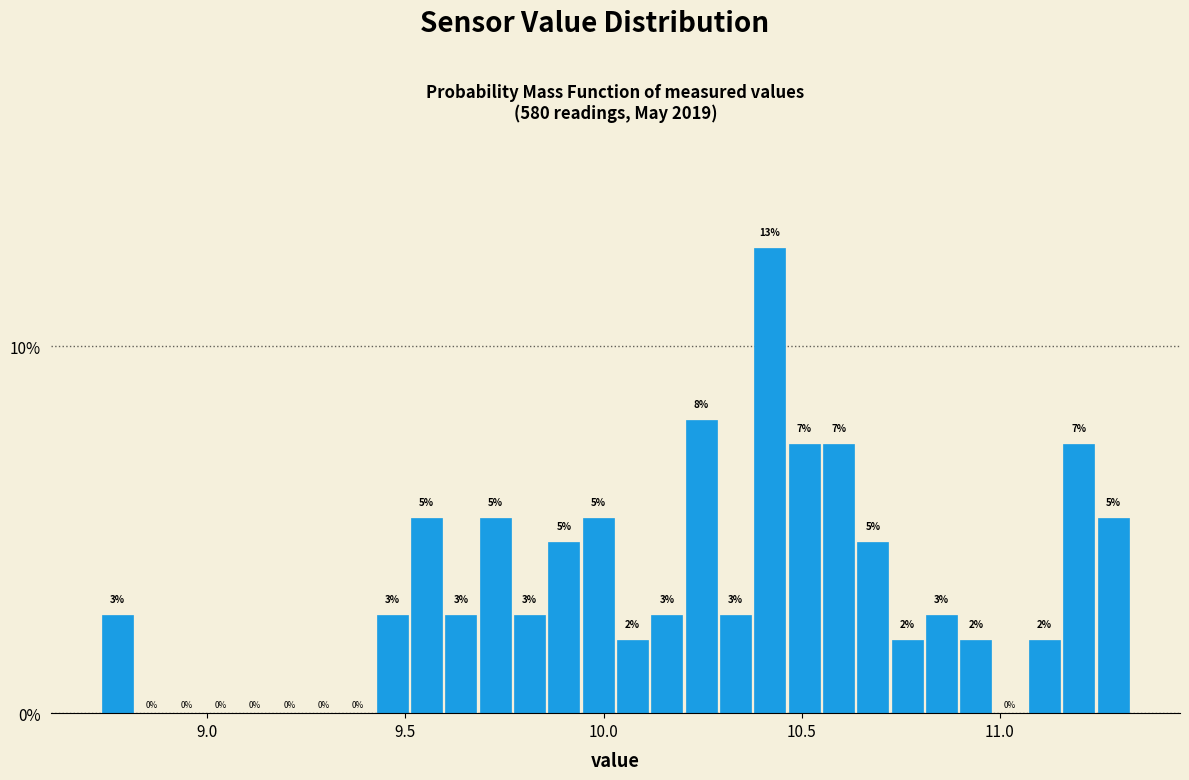

Around what value on the x-axis is the tallest bar? Give the approximate position of its centre, as read against the axis.

10.40